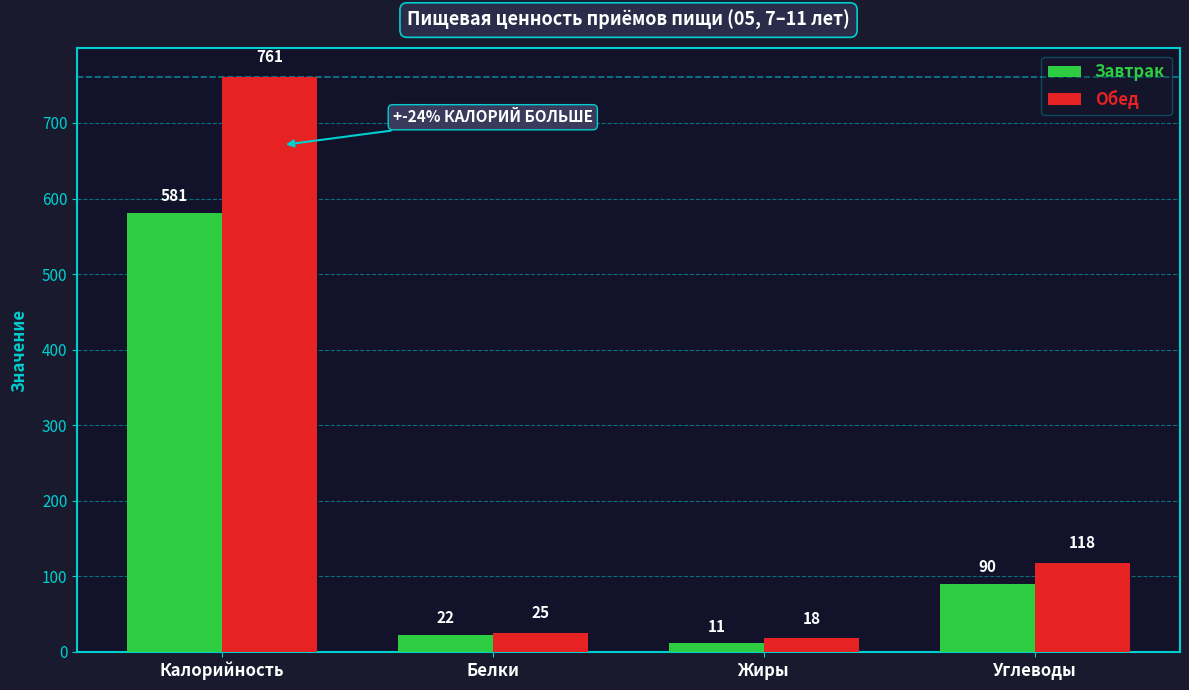

How many bars are there in each group?

2